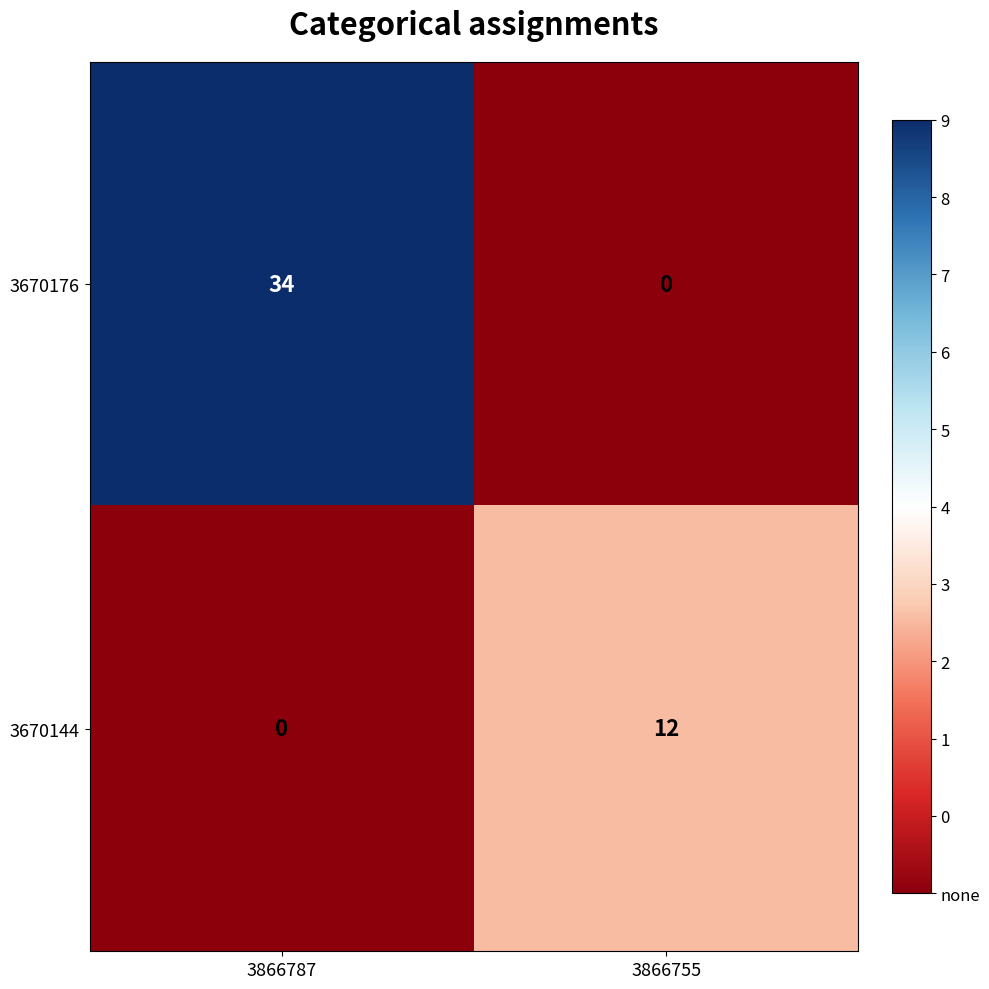

What is the difference between the maximum and minimum values in the 3670176 series?

34